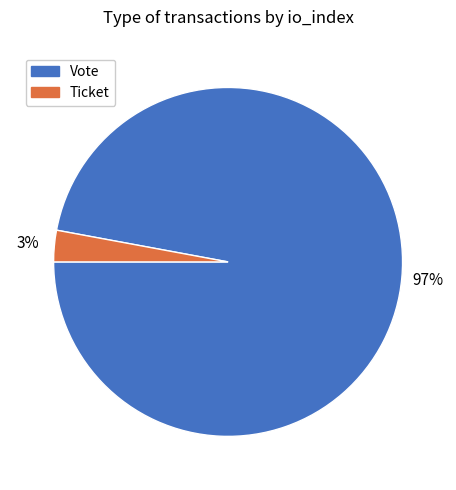

Is it true that Vote is 97% of the pie?

True